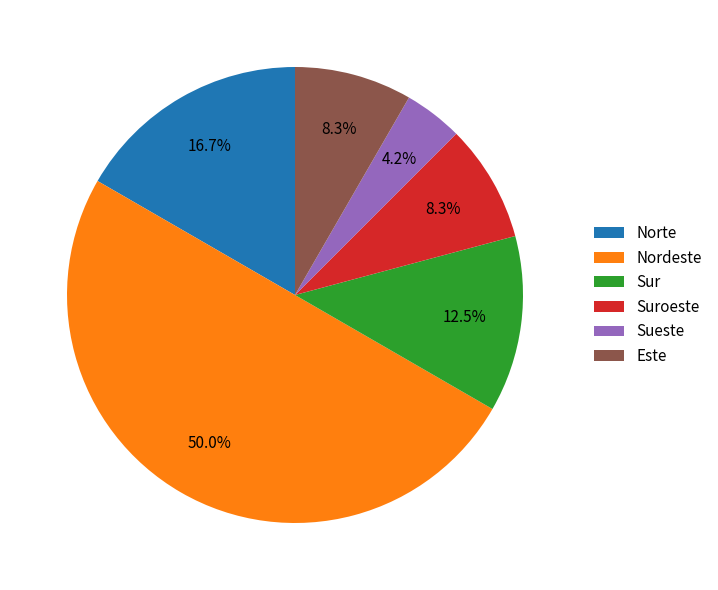

True or false: Norte accounts for 17% of the total.

True